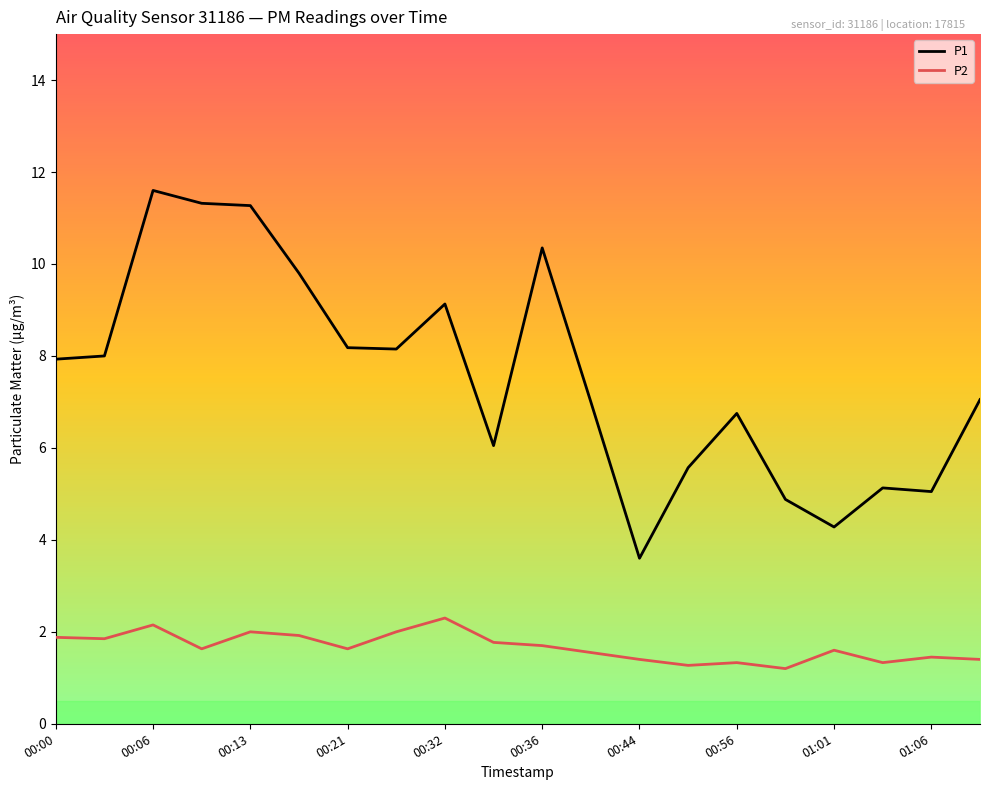

What is the difference between the maximum and minimum values in the P2 series?

1.1